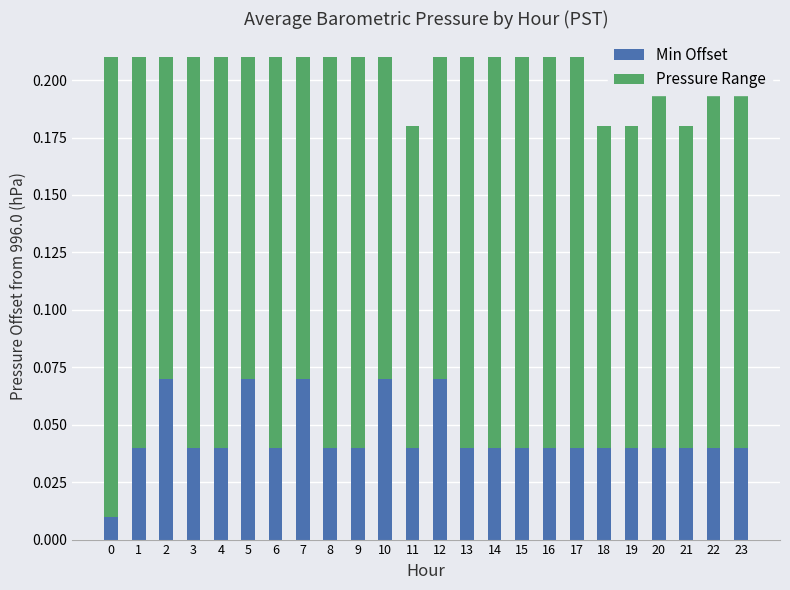

How many Min Offset values are between 0 and 1?

24